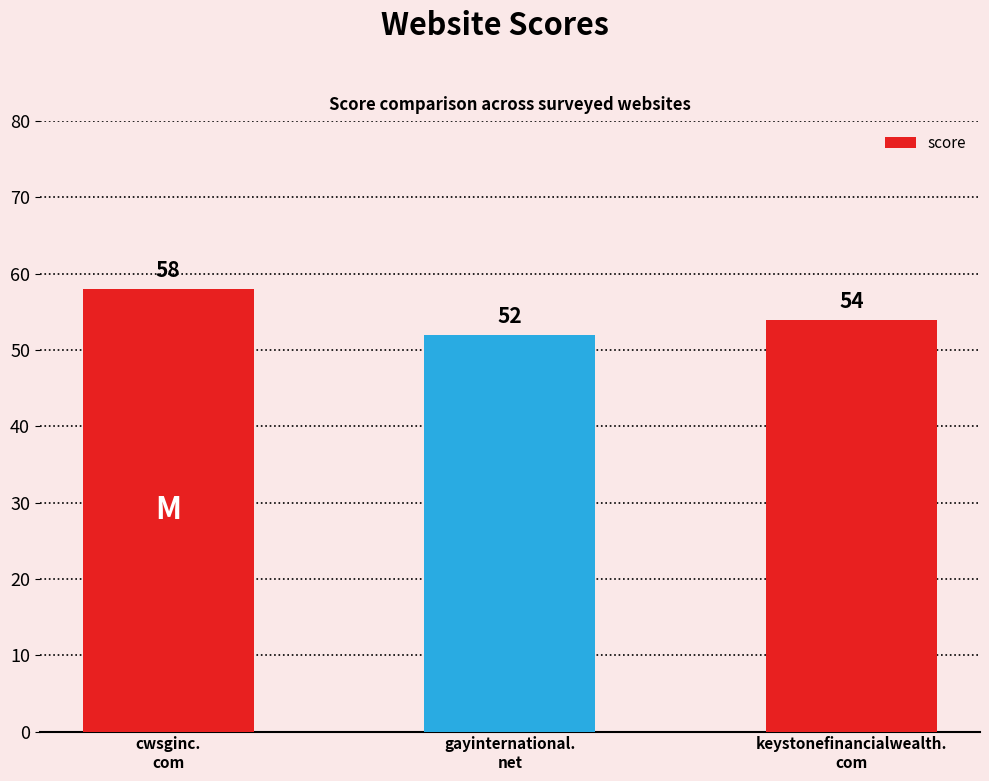

How many bars are there in total?

3